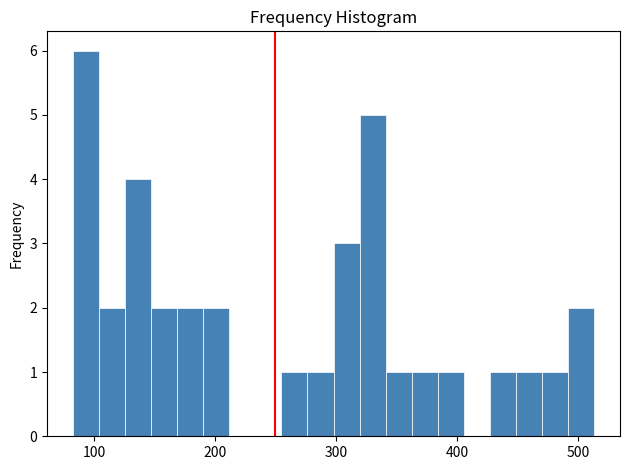

Read against the x-axis, roughly where is the centre of the tallest bar?

90